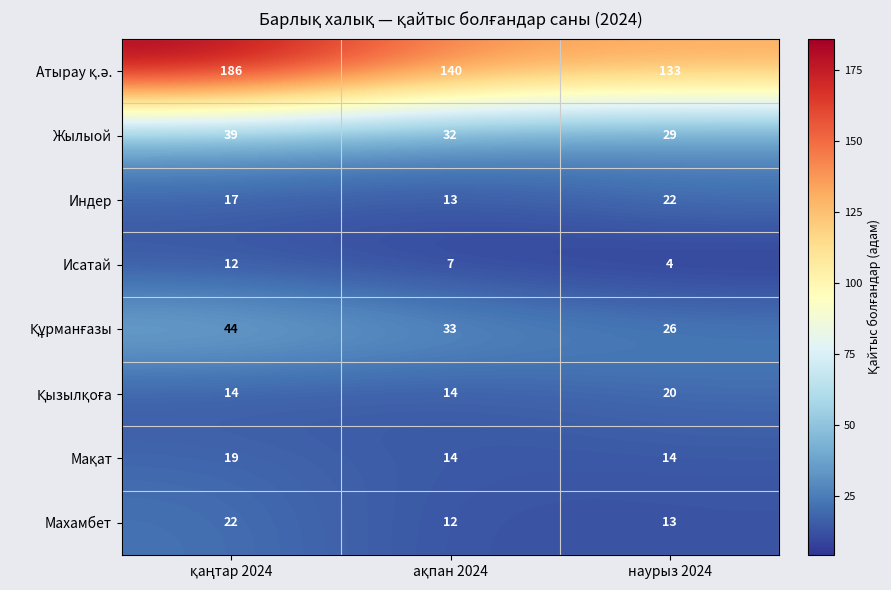

What is the difference between the maximum and second lowest values in the Жылыой series?

7